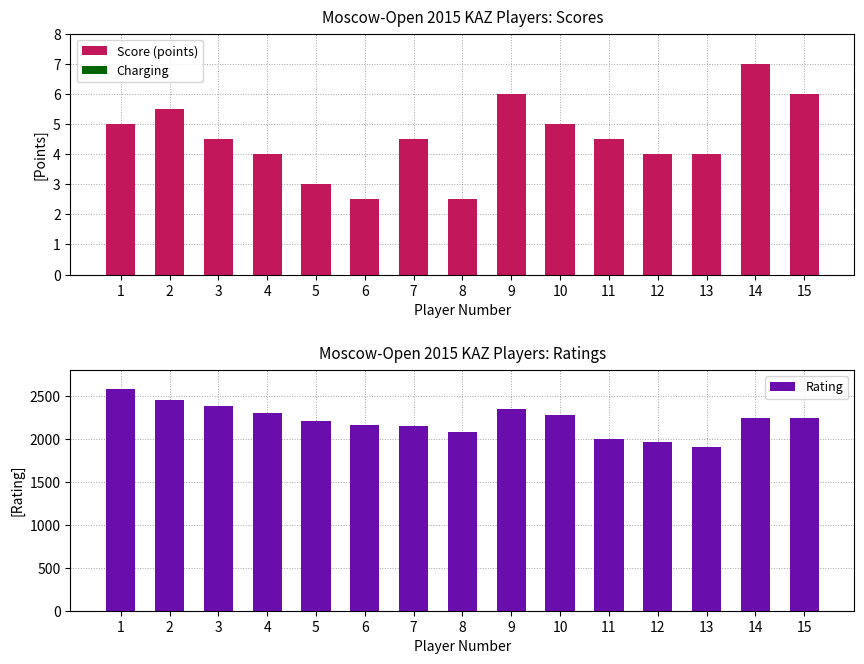

Is the value of Charging at 10 greater than the value of Rating at 15?

No